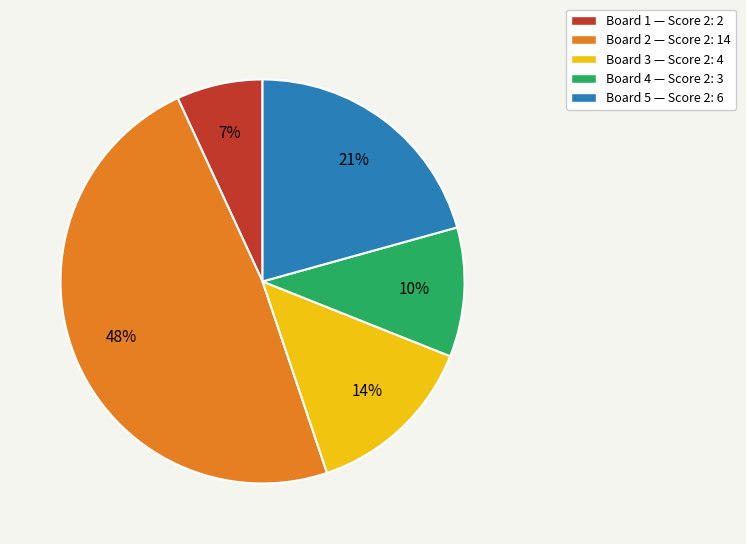

What is the smallest slice in the pie chart?

Board 1